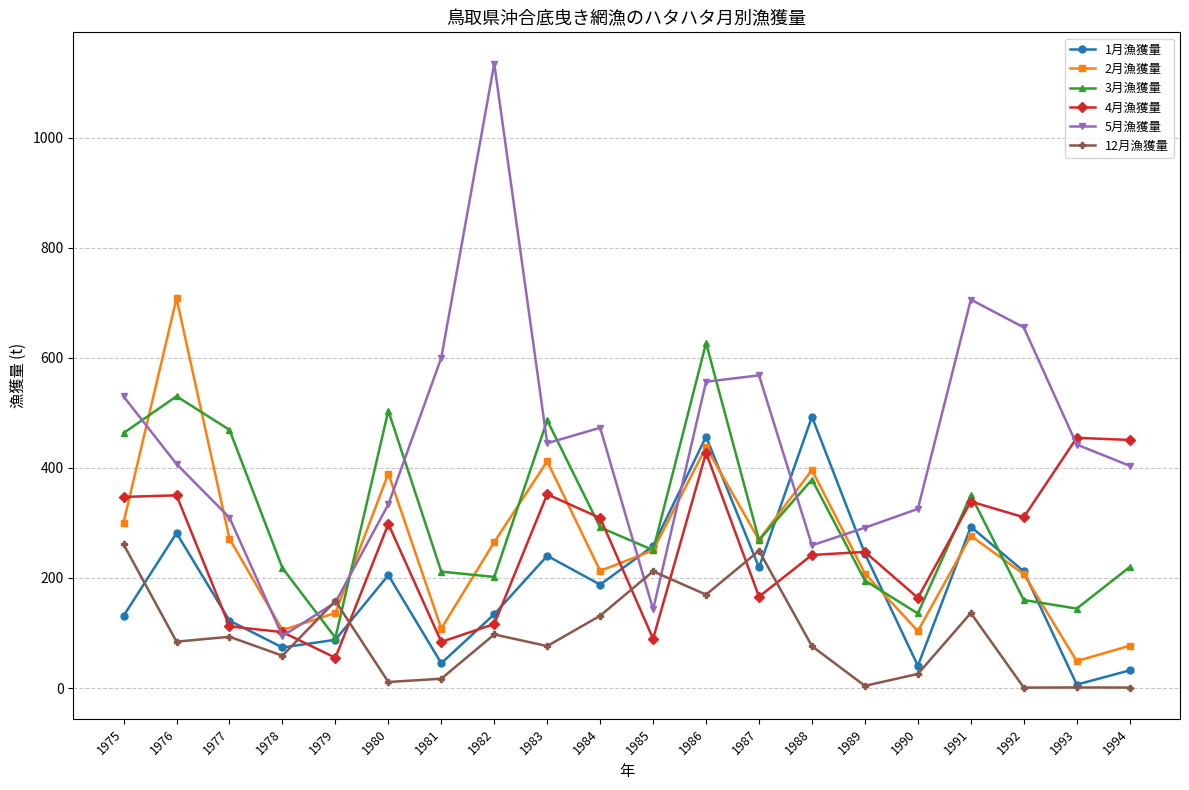

True or false: 3月漁獲量 and 1月漁獲量 cross at least once.

True